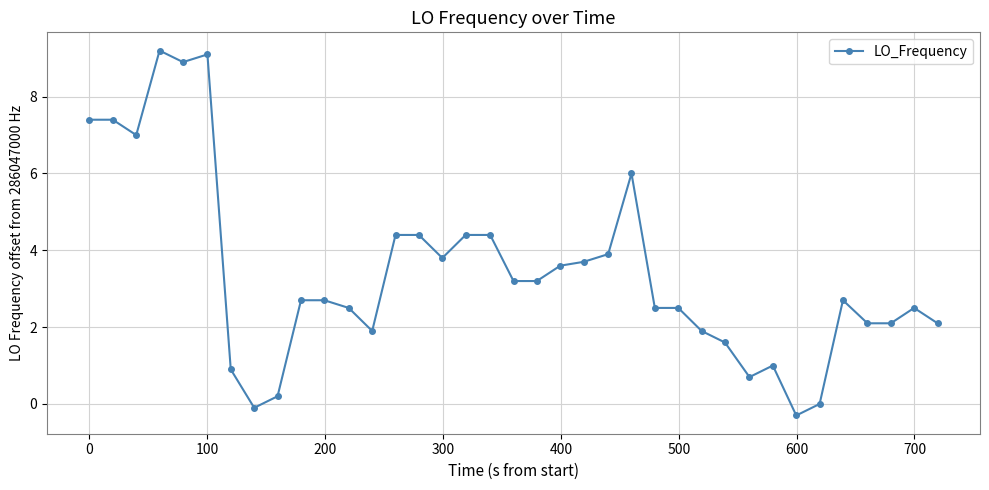

What is the average value?

3.4